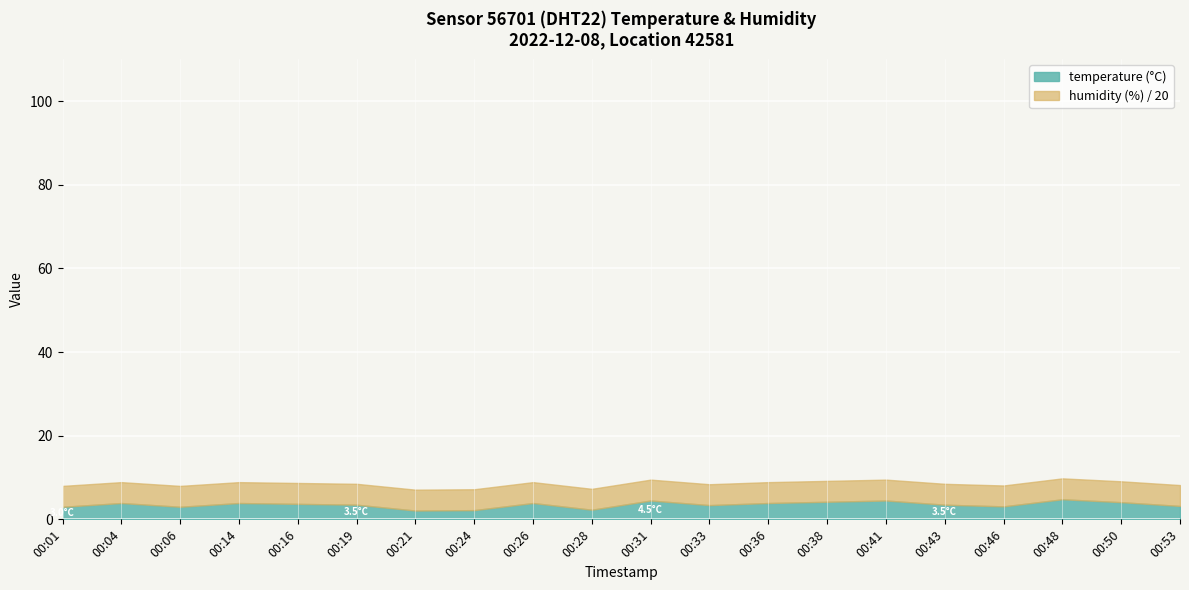

True or false: humidity and temperature intersect in this chart.

False